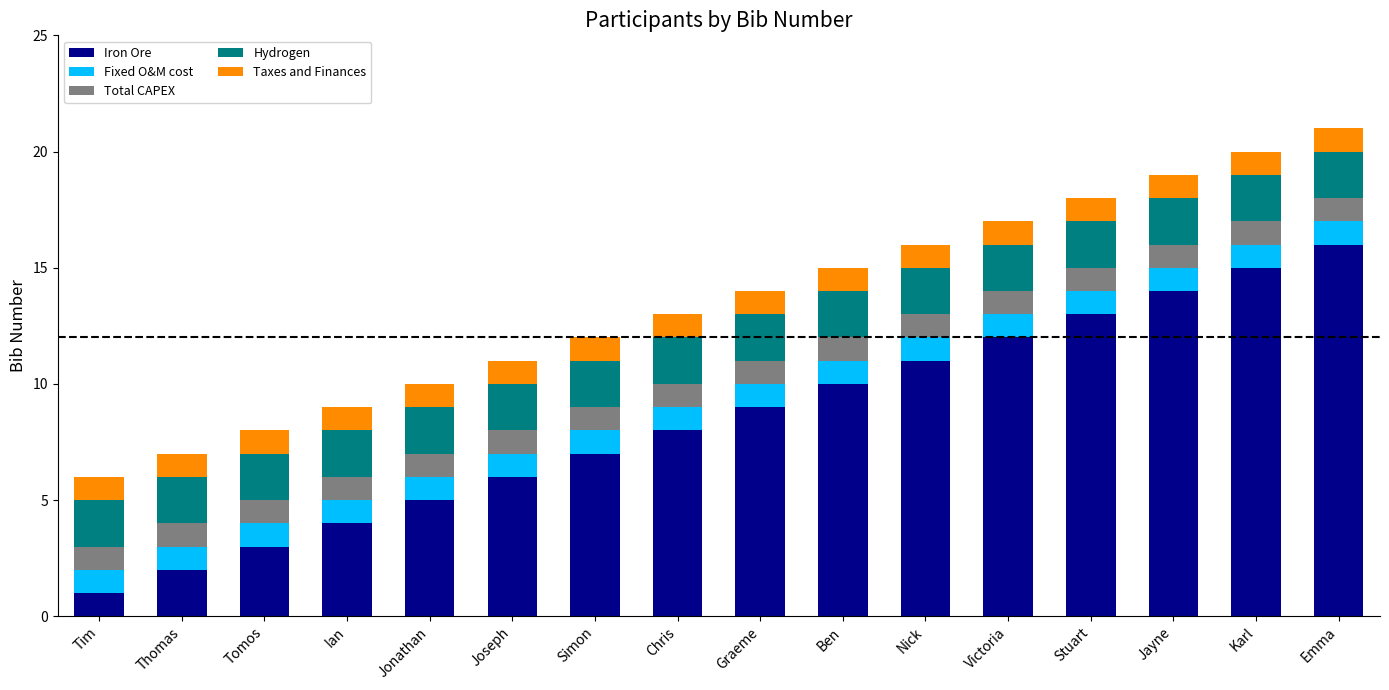

What value does the Iron Ore series have at Victoria?

12